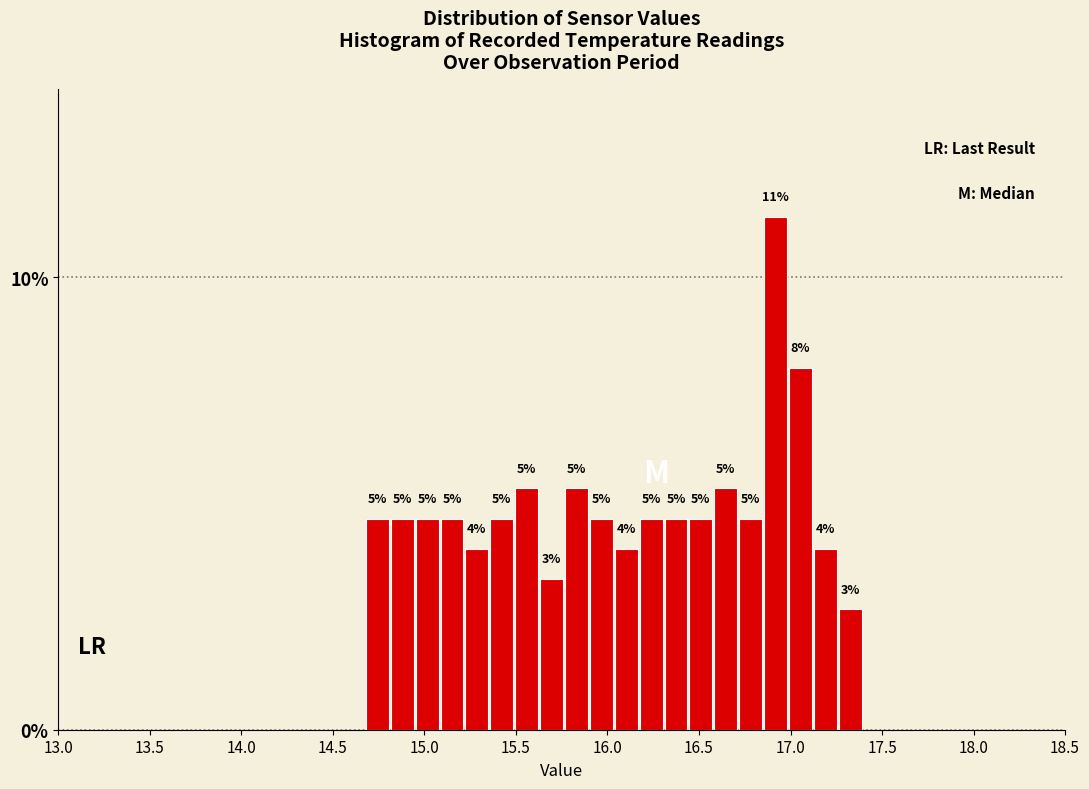

Read against the x-axis, roughly where is the centre of the tallest bar?

16.90